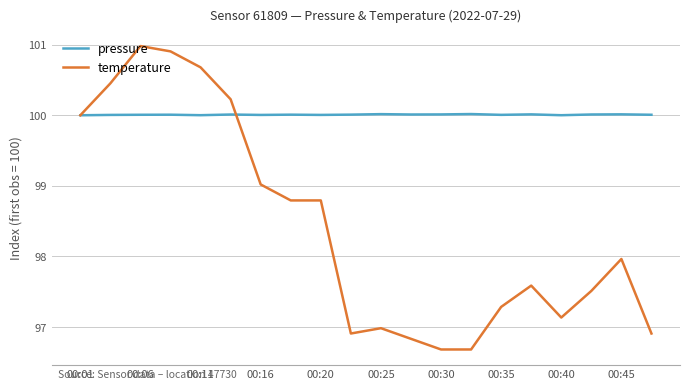

Which series has the largest total across all categories?

pressure